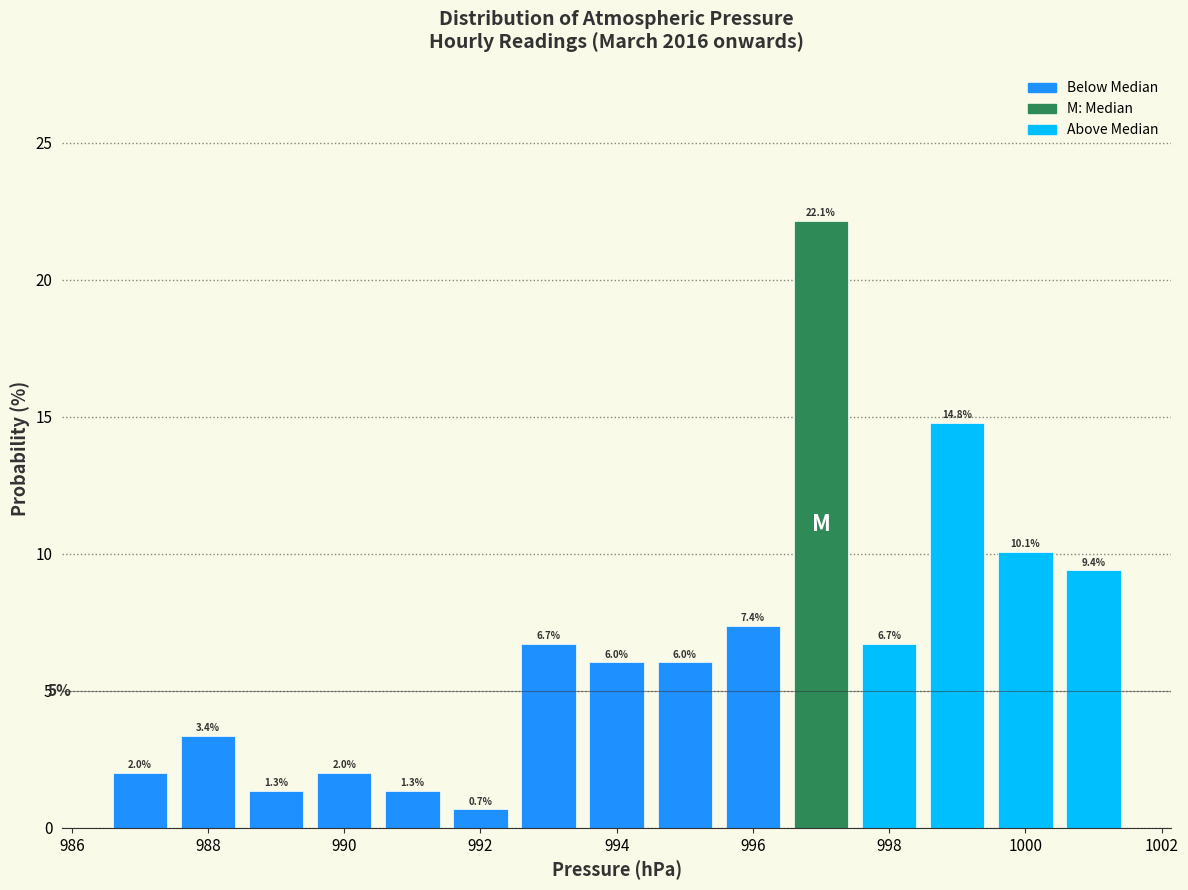

Over which range of the x-axis is the bar tallest?

996.5 to 997.5